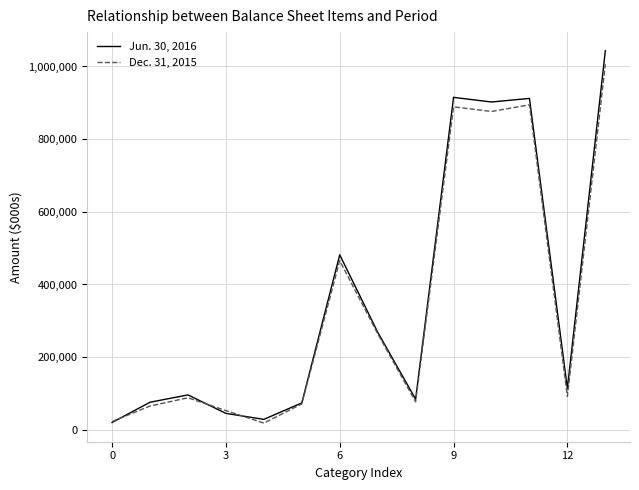

At how many categories does at least one series exceed 140760?

6